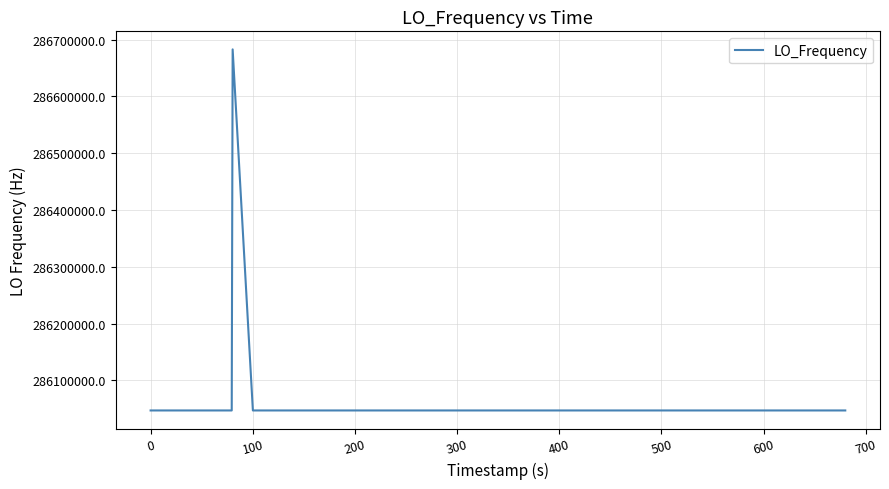

Count the number of data series in this chart.

1